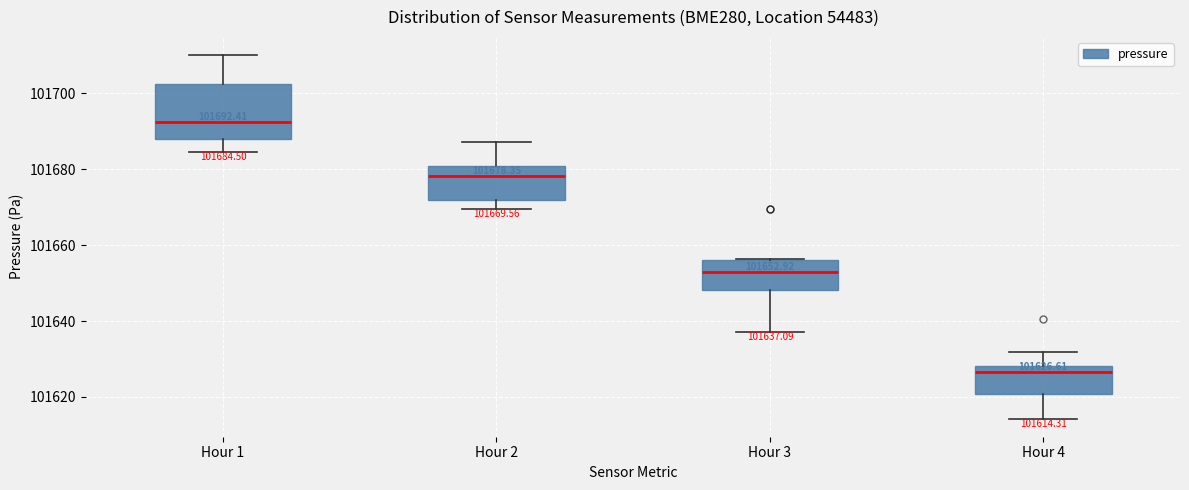

Which box's median line is the lowest?

Hour 4